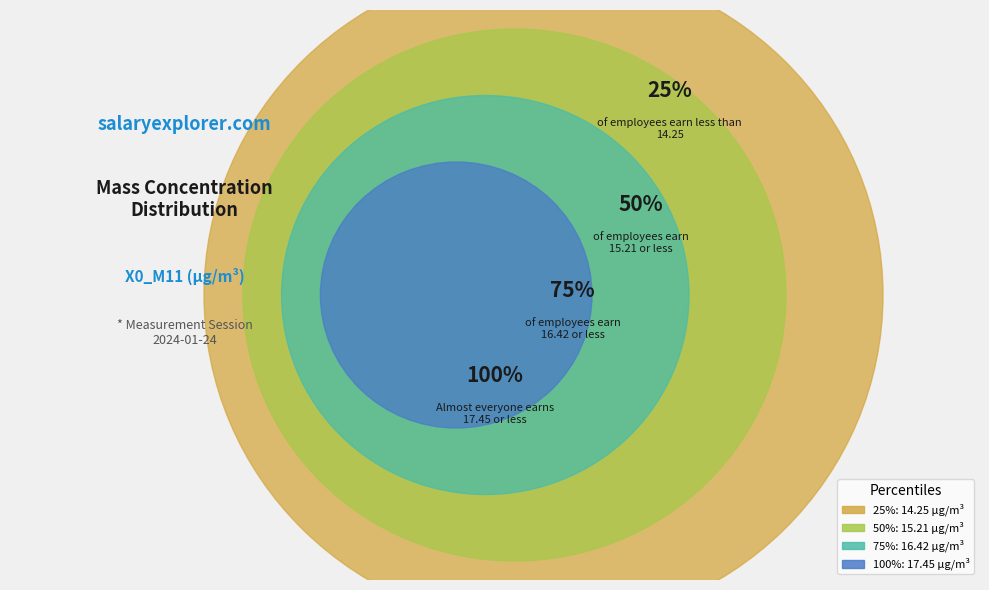

What portion of the pie excludes 30?

97.3%